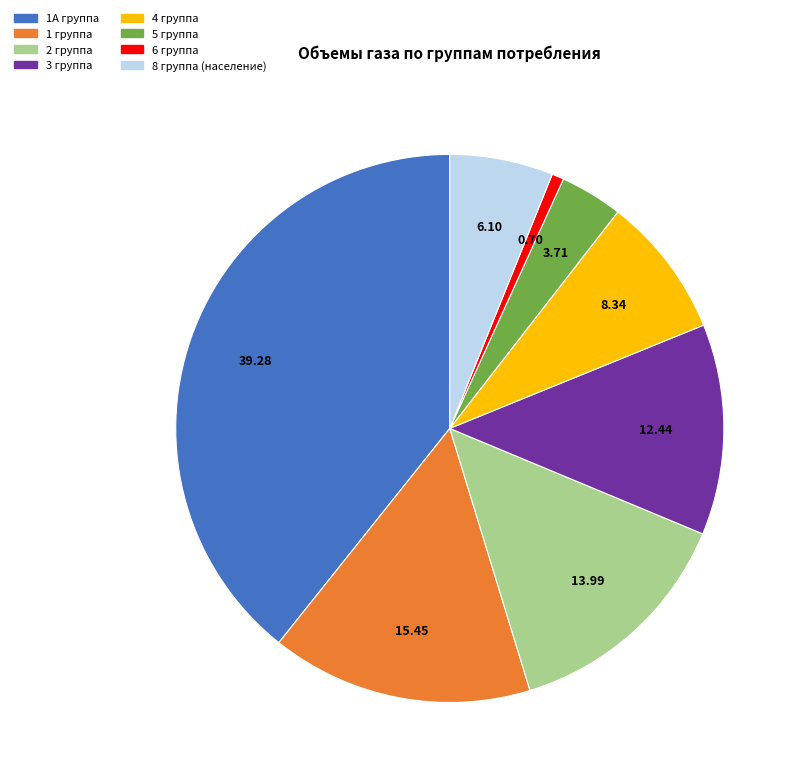

Does any single category account for the majority?

No